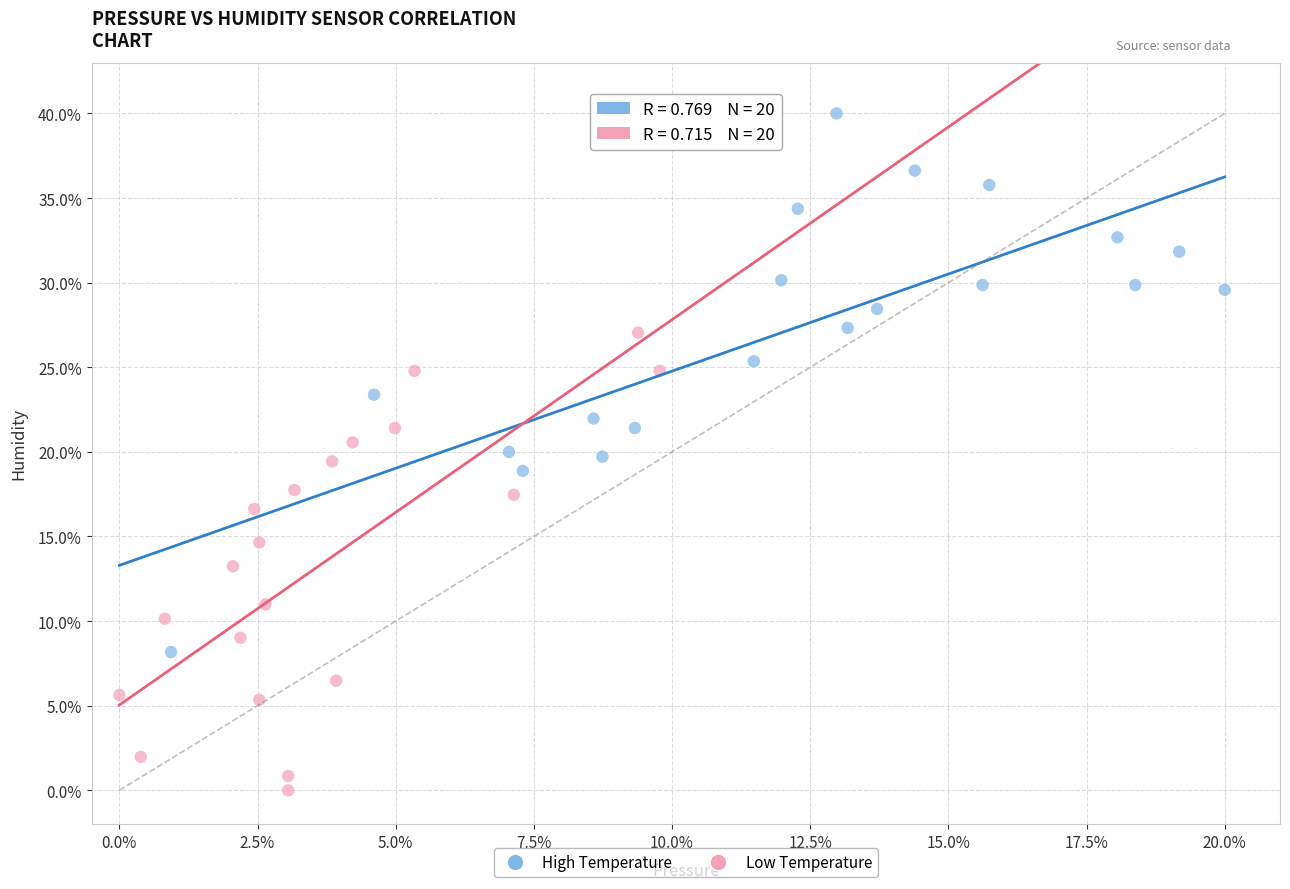

Which series reaches the maximum Y coordinate?

High Temperature